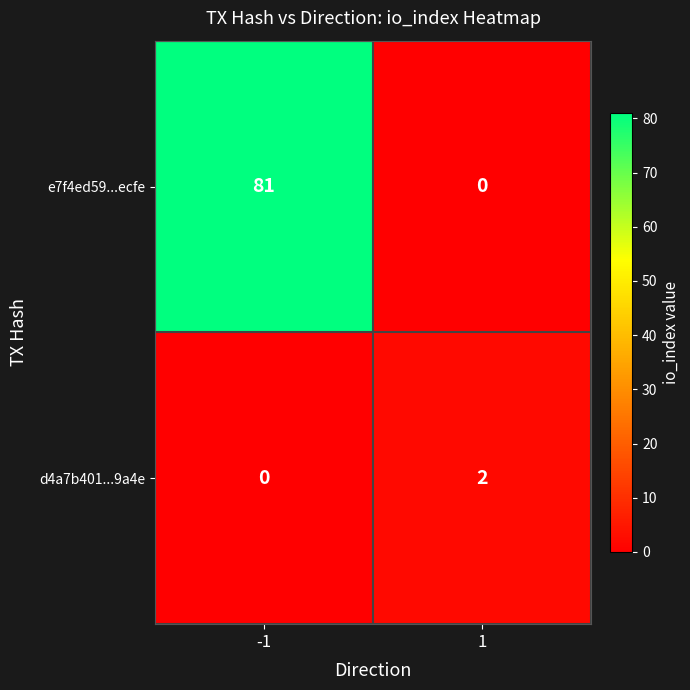

At which category is the sum across all series the highest?

-1